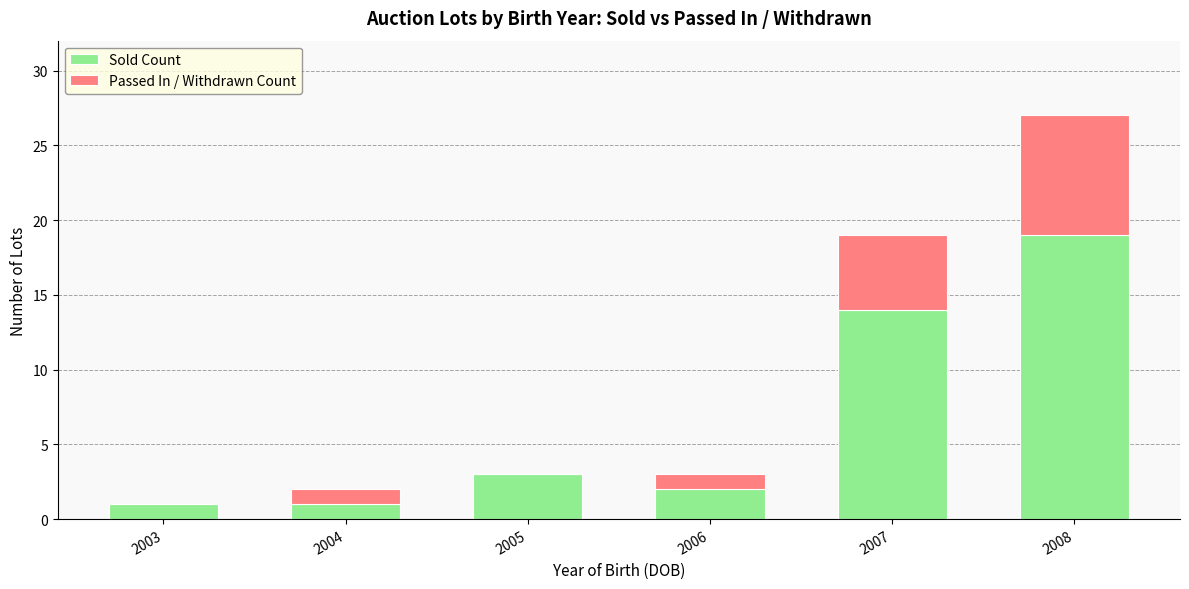

How many distinct data groups are displayed?

2